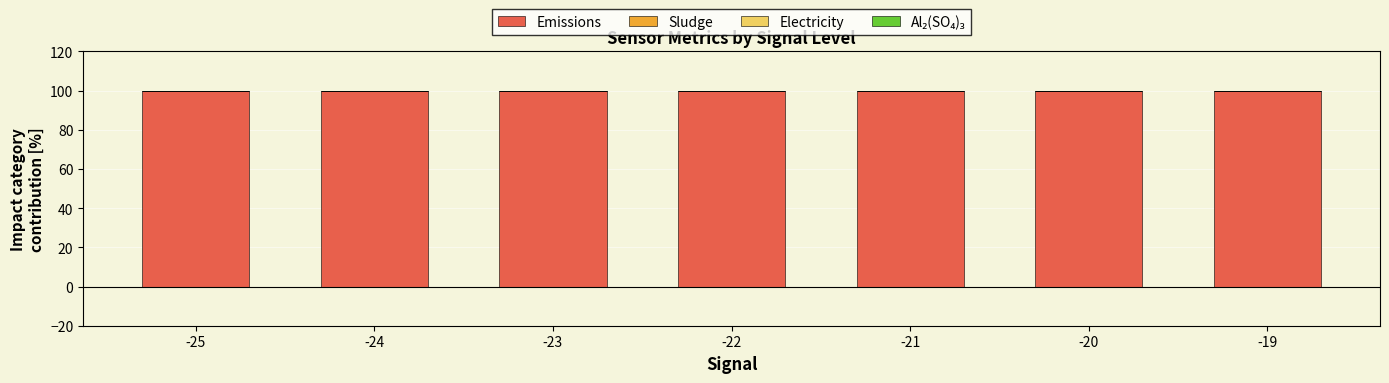

True or false: Emissions has a value of 99.9 at -19.

True